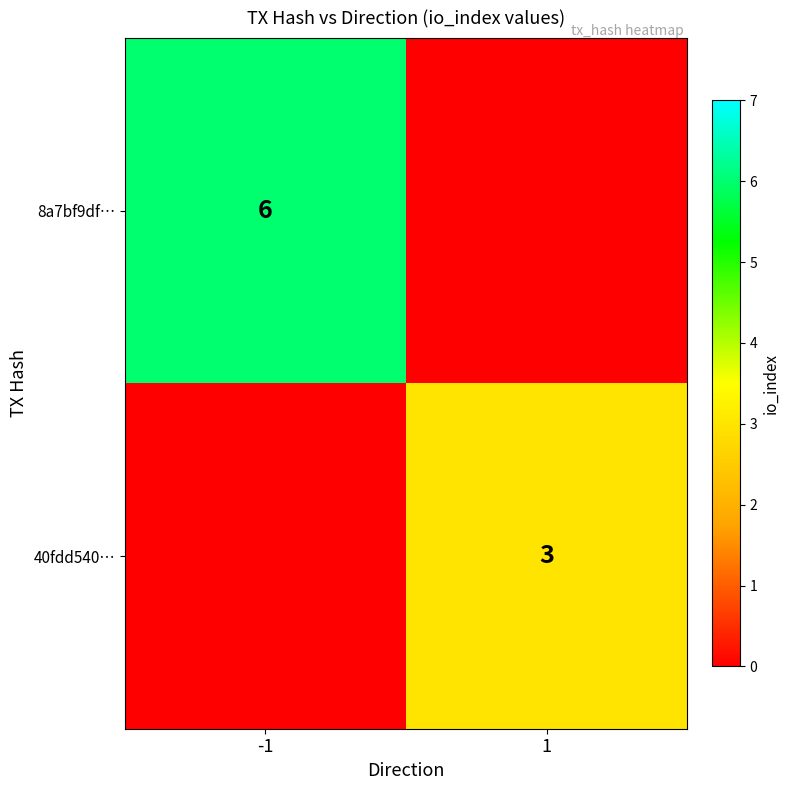

What is the spread (max minus min) of values at -1?

6